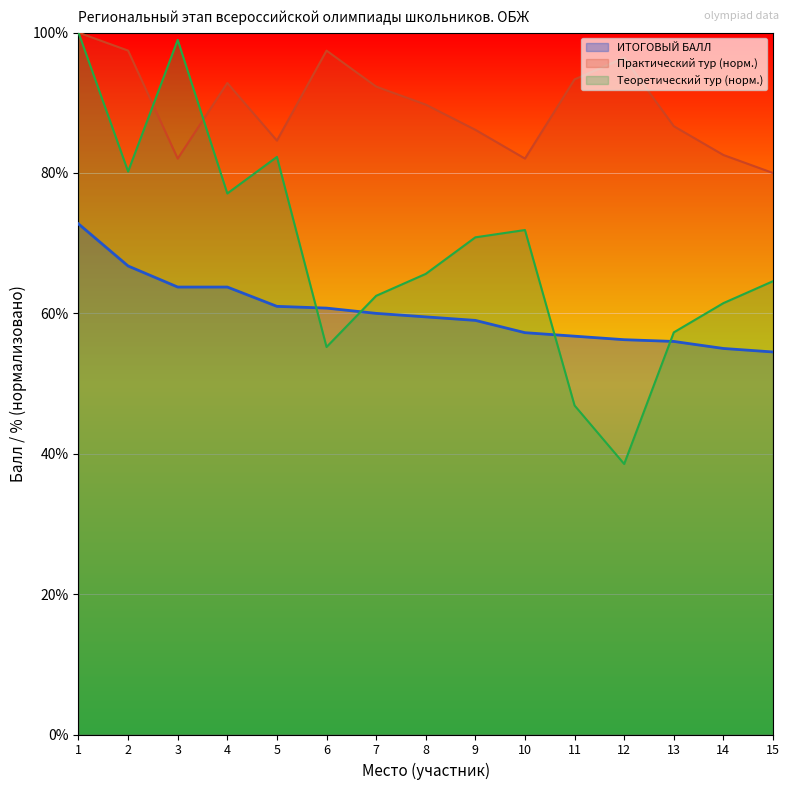

What is the difference between the second highest and second lowest values in the Практический тур series?

15.4